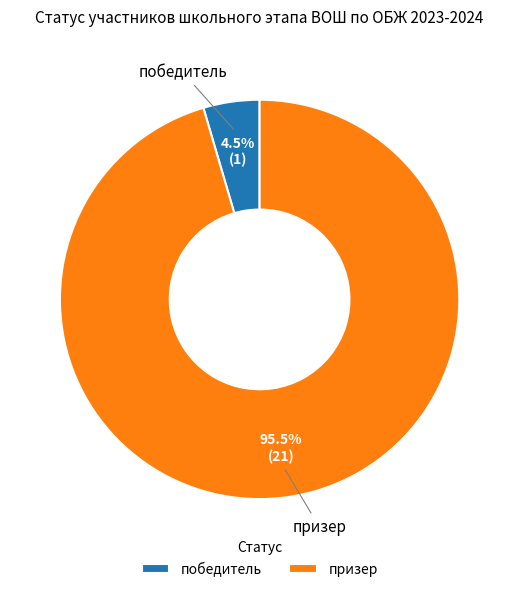

Which slice is the largest?

призер